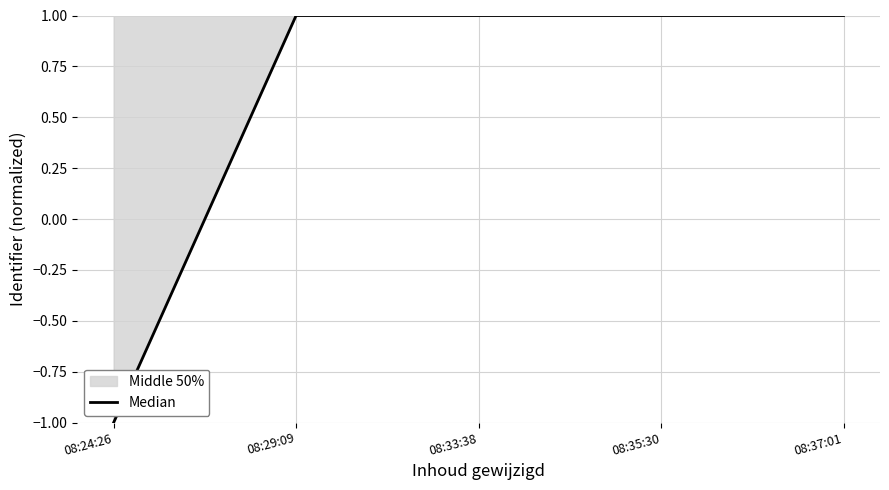

What is the value of the 3rd point from the left?

1.0